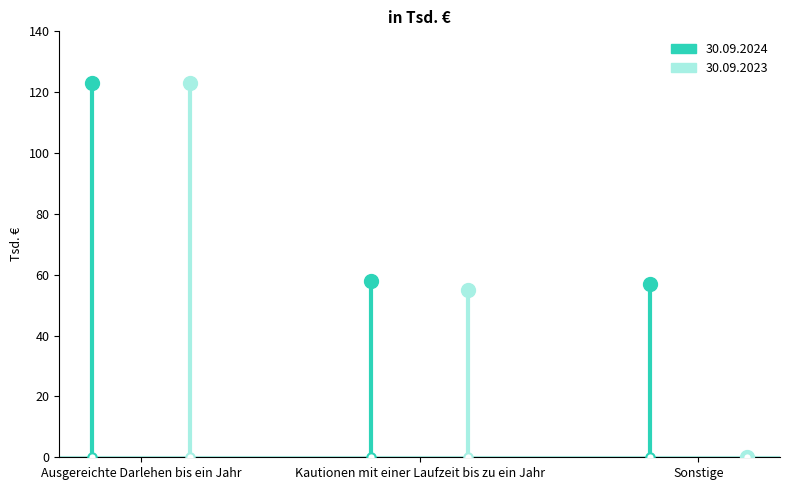

Is the value of 30092024 at Ausgereichte Darlehen bis ein Jahr greater than the value of 30092023 at Ausgereichte Darlehen bis ein Jahr?

No